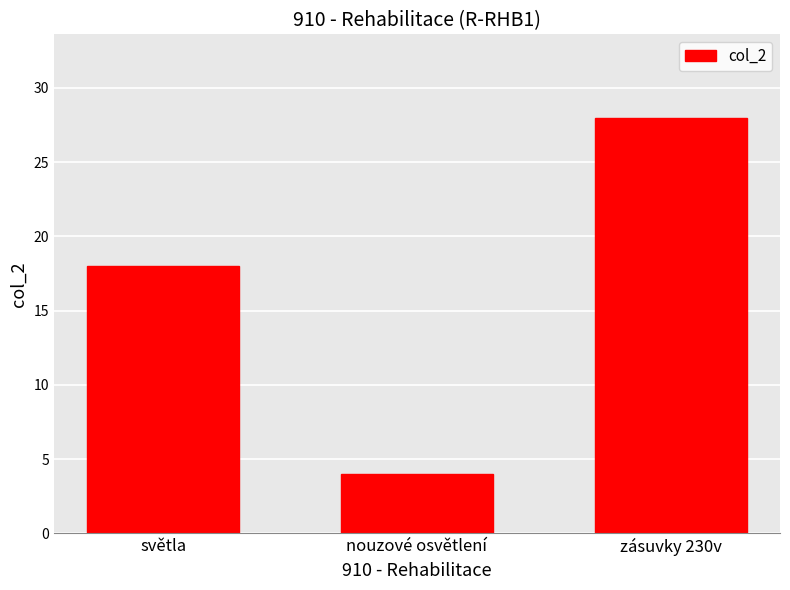

What is the ratio of the value at světla to the value at zásuvky 230v?

0.6